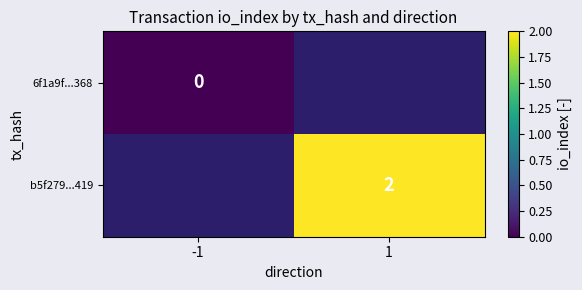

The 6f1a9f...368 series shows 0.0 at -1. True or false?

True